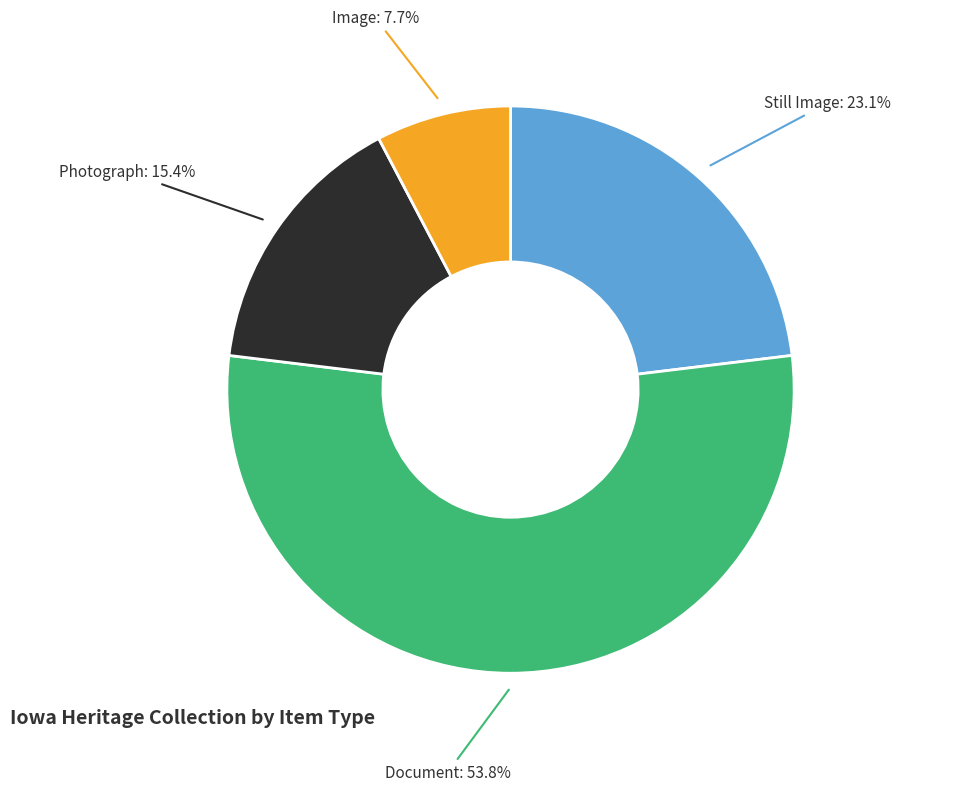

Rank the categories by value from highest to lowest.

Document, Still Image, Photograph, Image